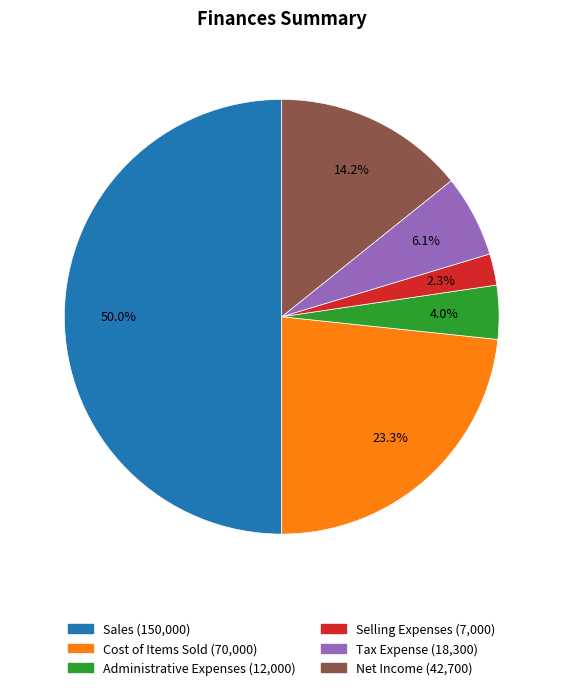

What is the largest slice in the pie chart?

Sales